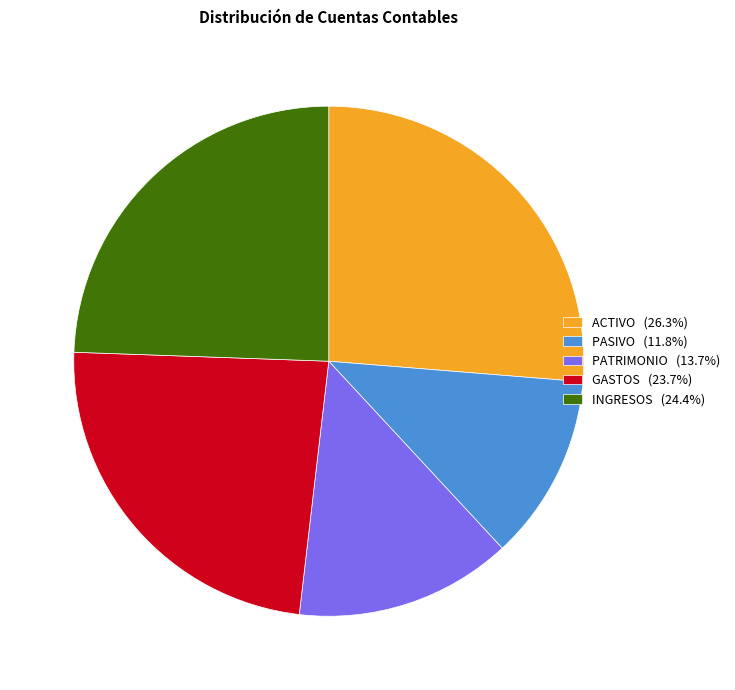

Count the number of slices in the pie.

5